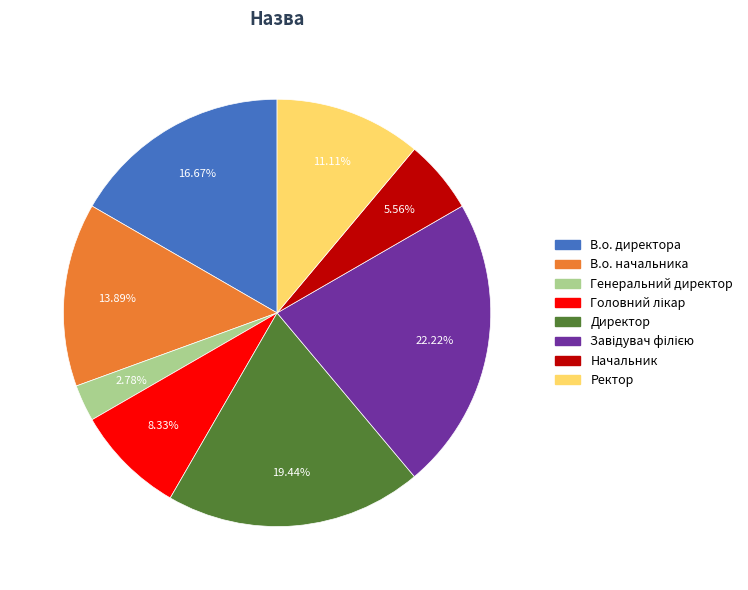

What is the smallest slice in the pie chart?

Генеральний директор